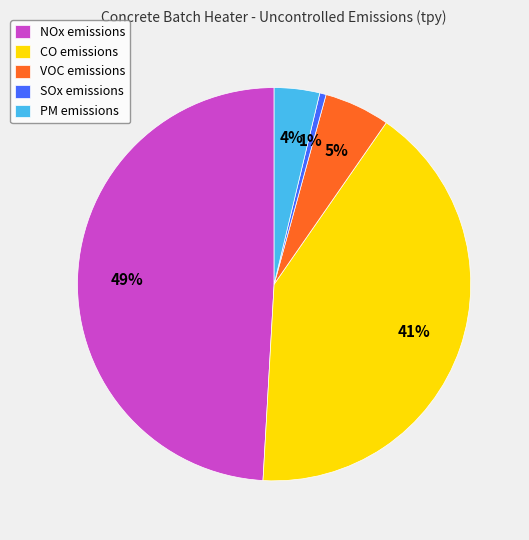

How many slices are in this pie chart?

5